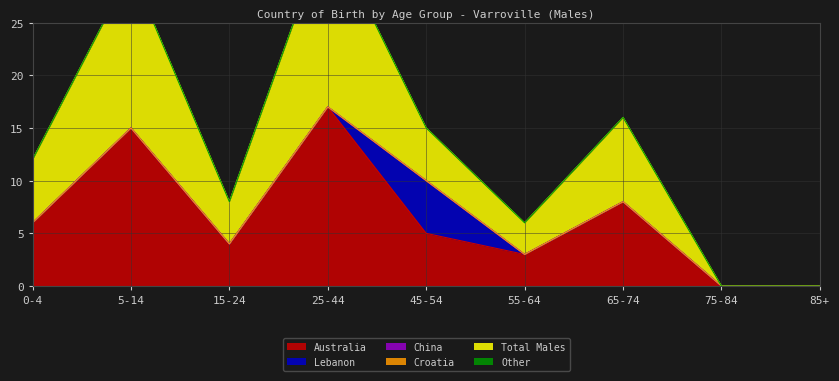

Which has a higher value, 15-24 or 55-64?

15-24